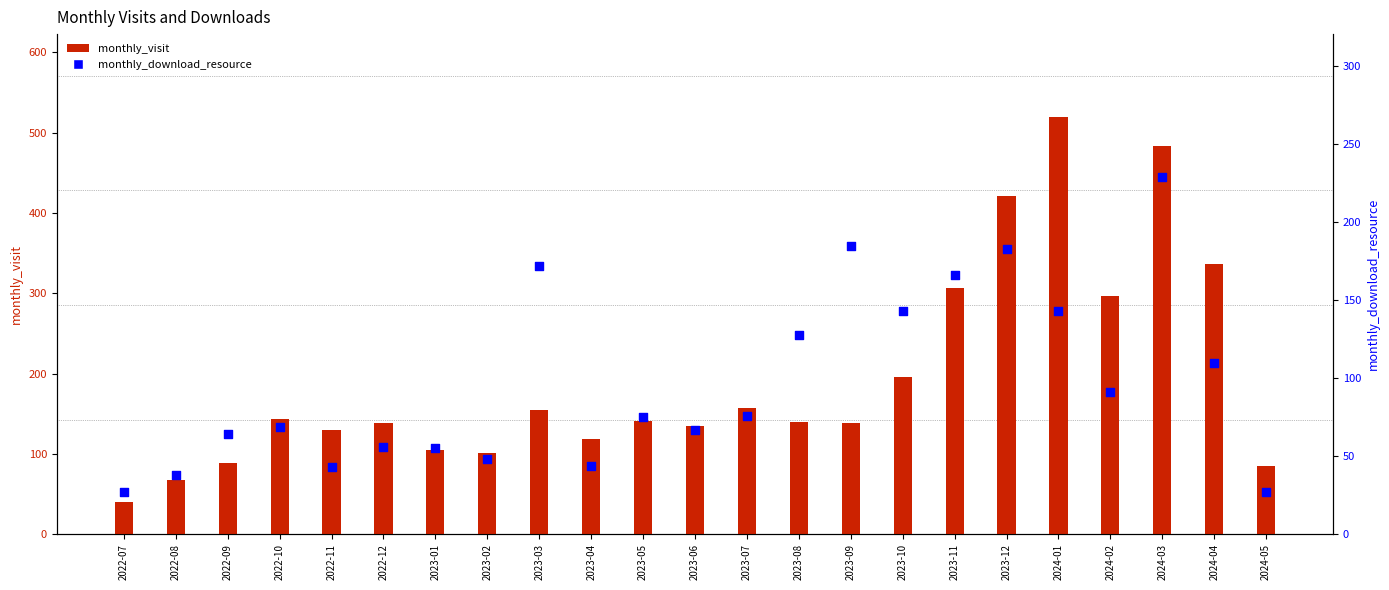

Which series has the largest total across all categories?

monthly_visit